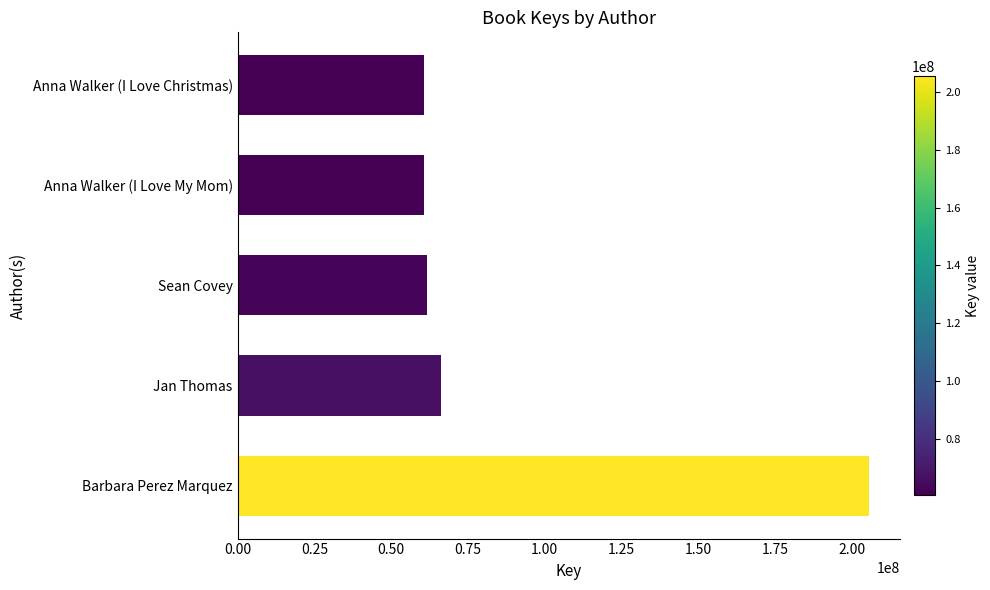

What is the difference between the maximum and minimum values?

144996413